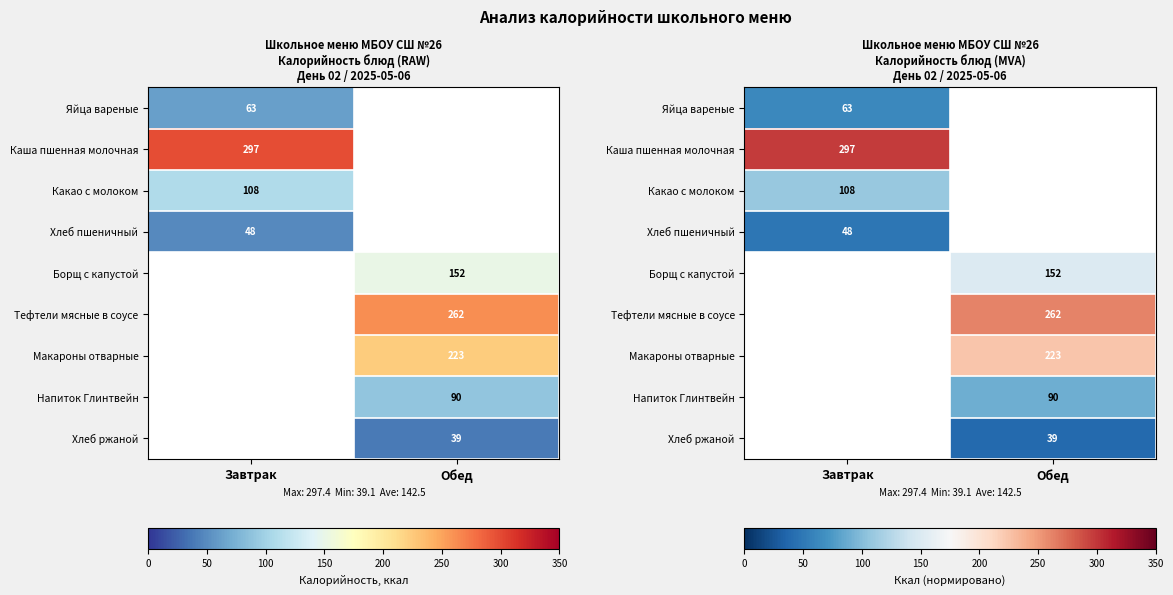

List the labels in order of Хлеб пшеничный value, largest first.

Завтрак, Обед